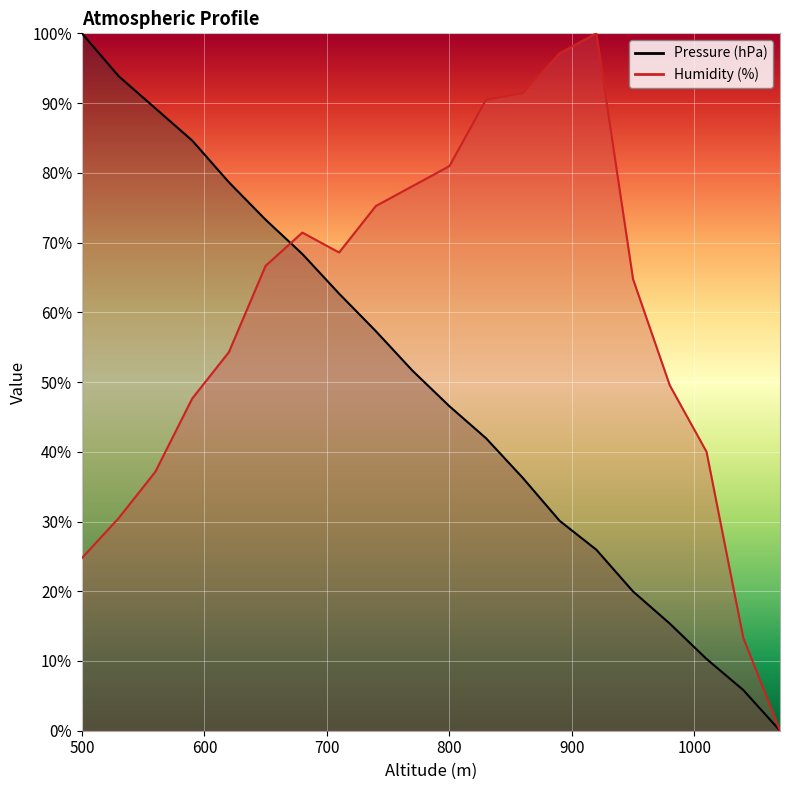

Reading left to right, list all the values displayed in this chart.

Pressure (hPa): 100.0	93.9	89.2	84.6	78.6	73.3	68.4	62.7	57.3	51.6	46.5	41.9	36.3	30.1	26.0	20.0	15.4	10.3	5.8	0.0
Humidity (%): 24.8	30.5	37.1	47.6	54.3	66.7	71.4	68.6	75.2	78.1	81.0	90.5	91.4	97.1	100.0	64.8	49.5	40.0	13.3	0.0